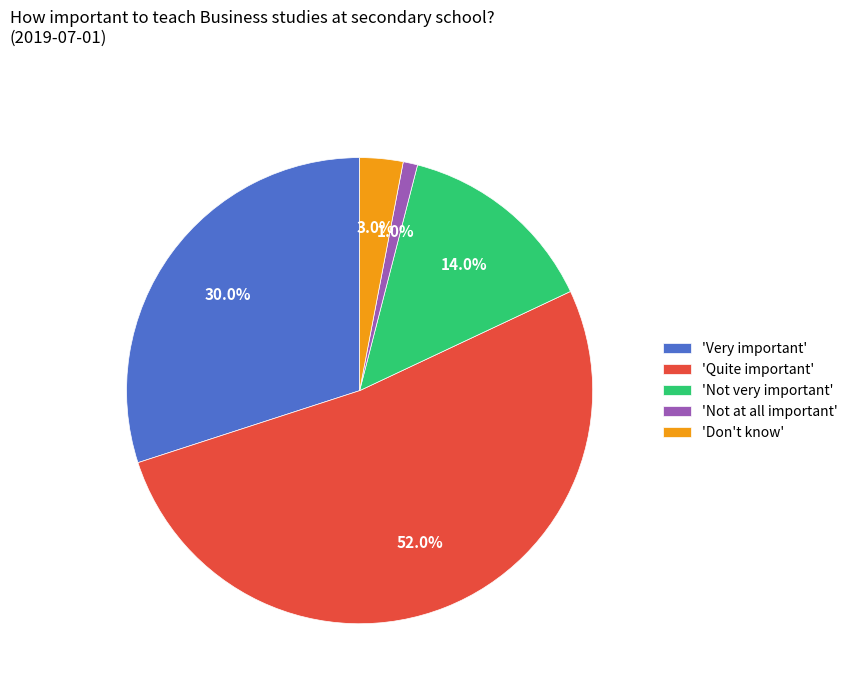

Which slice is the smallest?

'Not at all important'